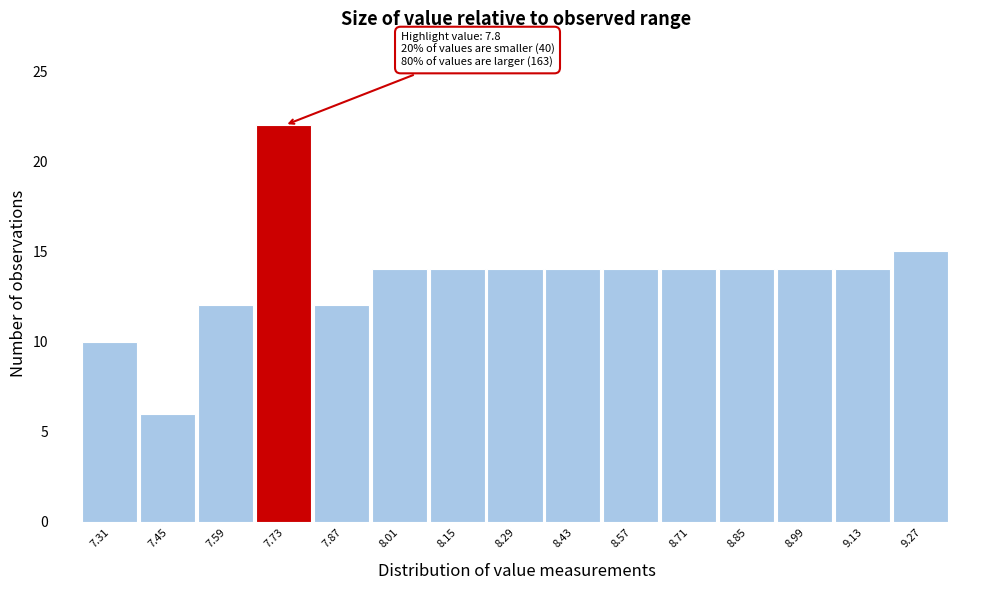

Reading left to right, extract all data points from this chart.

7.31=10	7.45=6	7.59=12	7.73=22	7.87=12	8.01=14	8.15=14	8.29=14	8.43=14	8.57=14	8.71=14	8.85=14	8.99=14	9.13=14	9.27=15